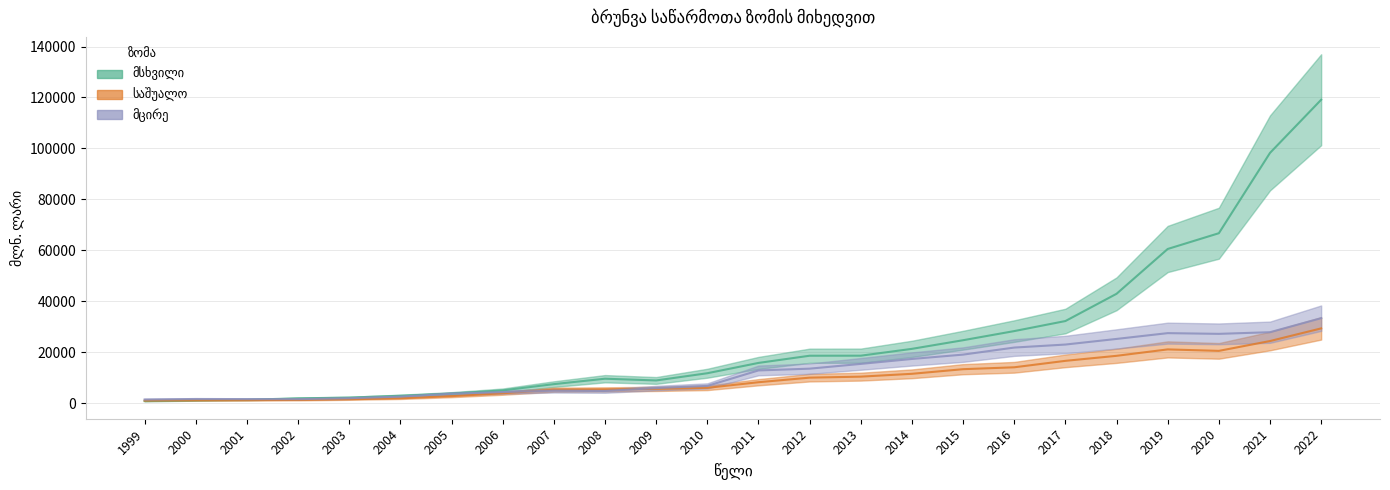

What is the sum of all საშუალო values?

234109.0